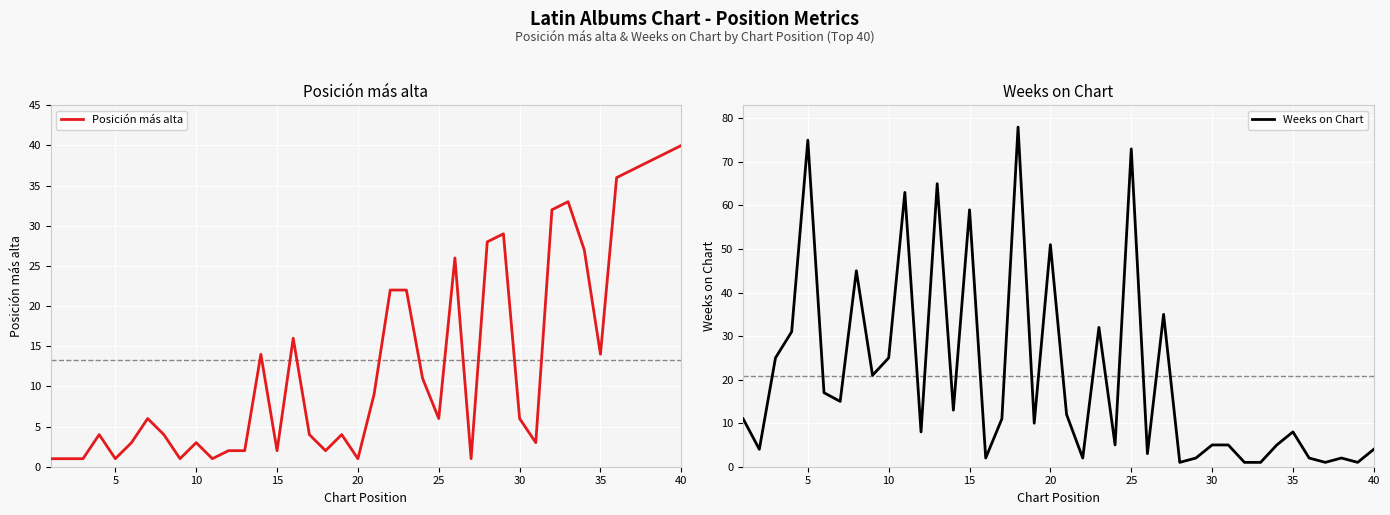

The Weeks on Chart series shows 91 at 20. True or false?

False